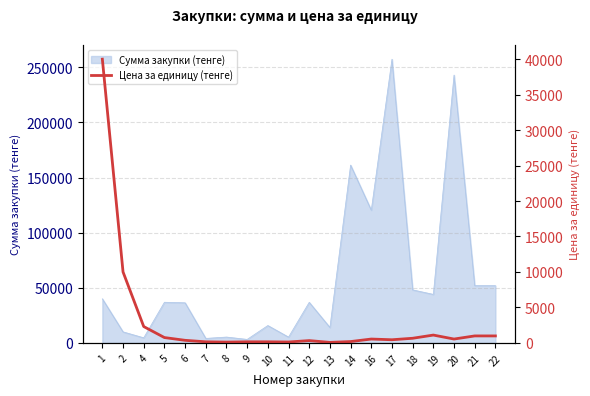

How many categories are shown in the chart?

20